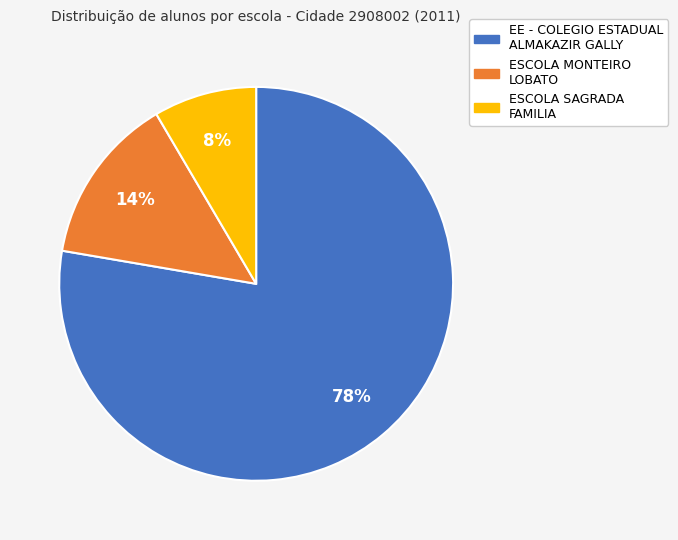

To the nearest percent, what is the combined percentage of EE - COLEGIO ESTADUAL ALMAKAZIR GALLY and ESCOLA MONTEIRO LOBATO?

92%